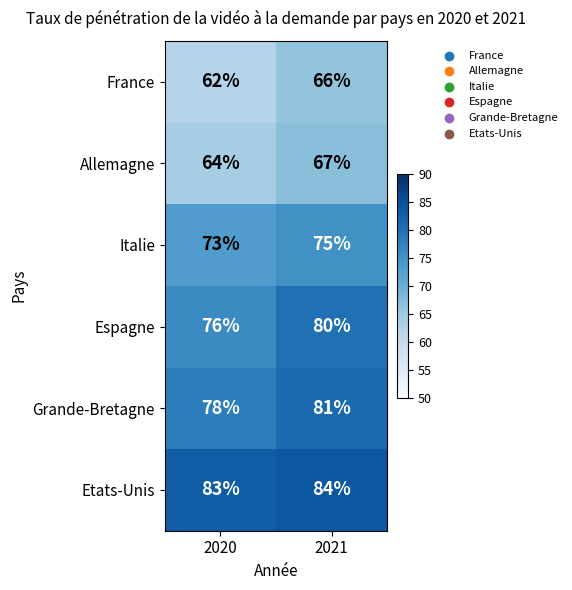

What is the difference between the maximum and minimum values in the Espagne series?

4